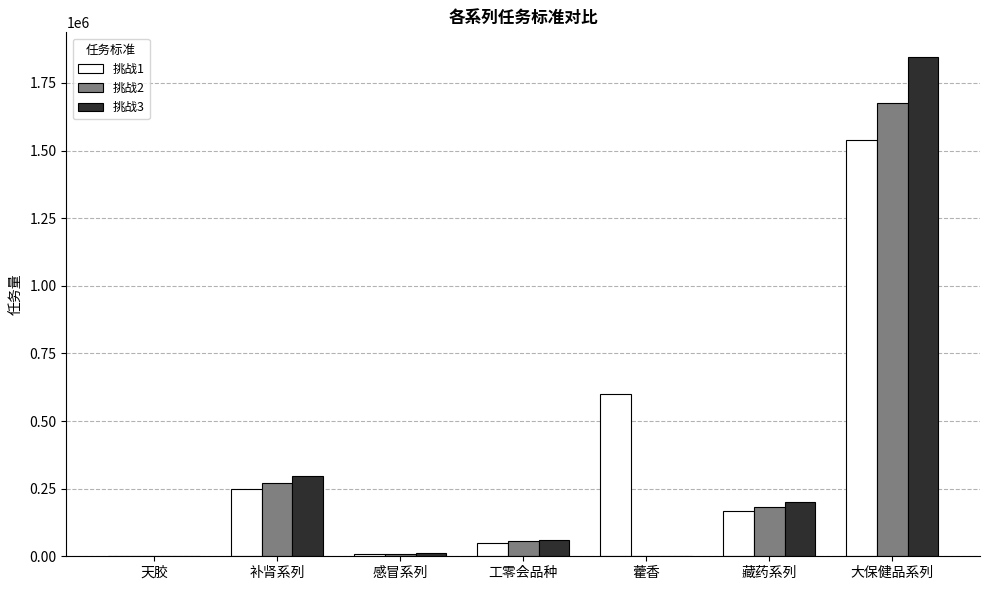

What is the sum of all 挑战2 values?

2194961.1